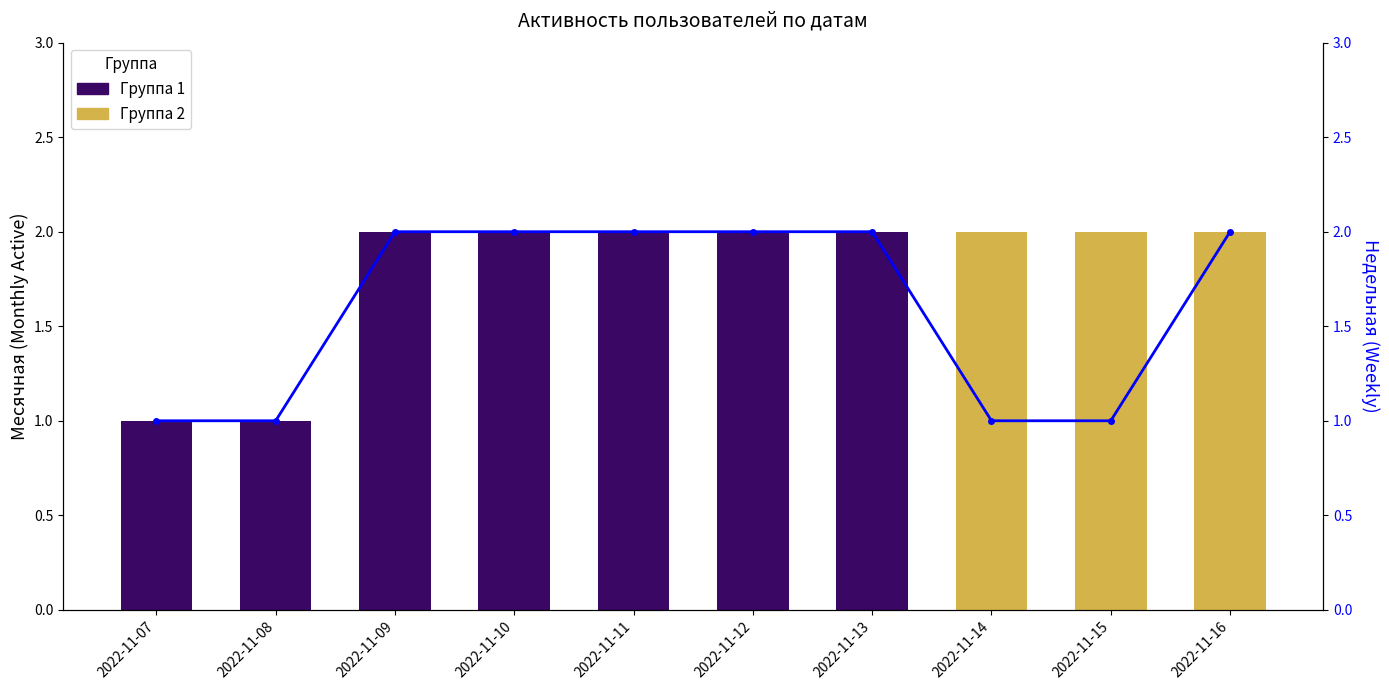

What is the smallest value displayed?

1